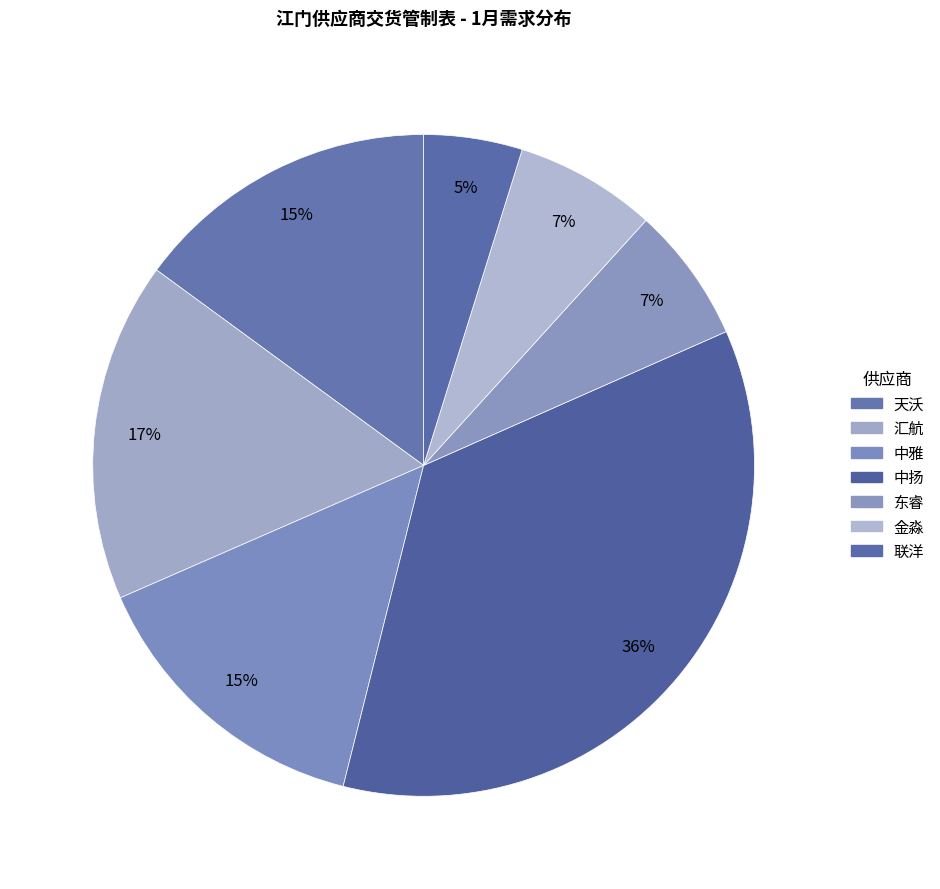

Combined, do 汇航 and 中雅 account for over 50%?

No